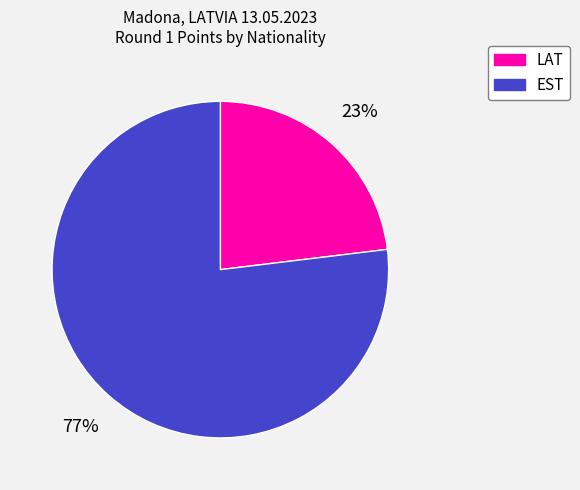

To the nearest percent, what is the average slice percentage?

50%